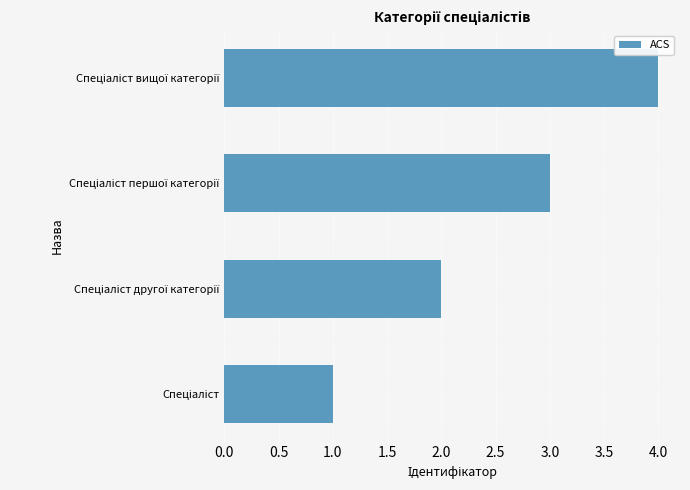

What is the maximum value shown in the chart?

4